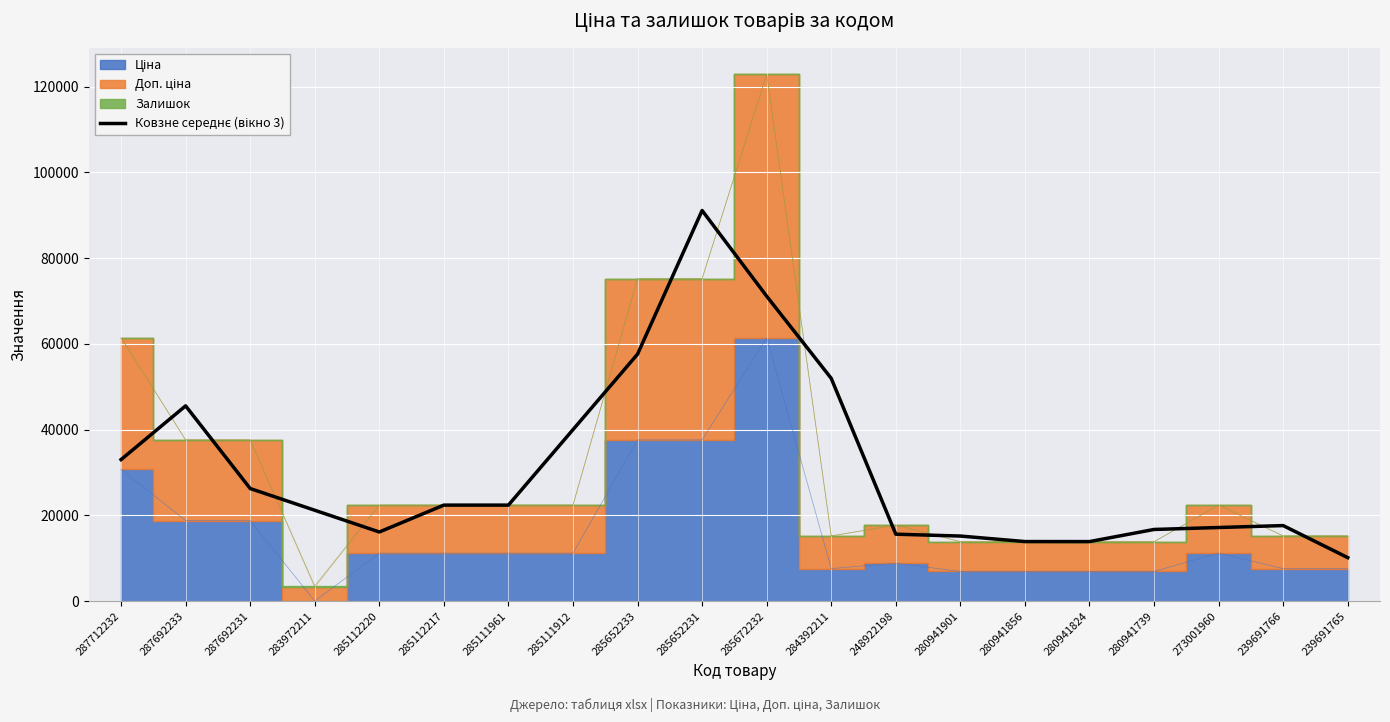

What position from the left is 285111961?

7